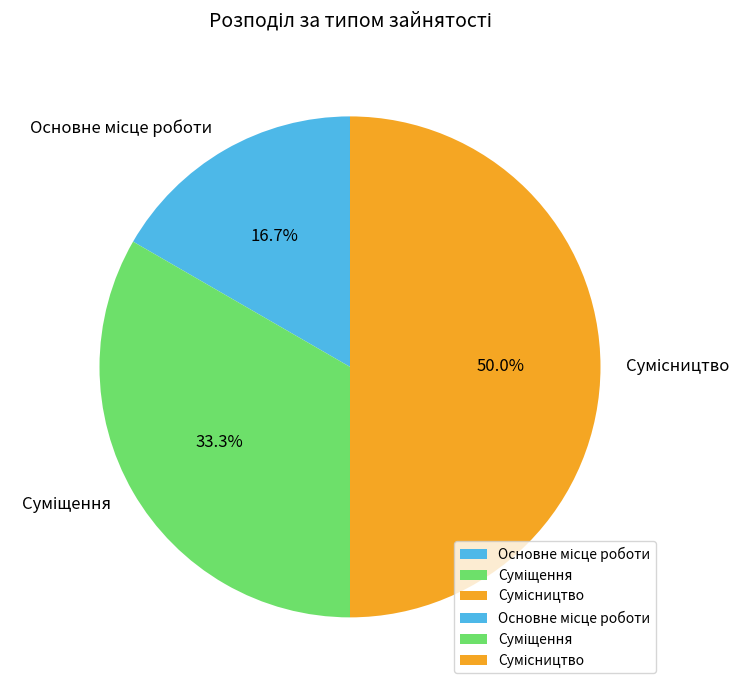

To the nearest percent, what is the difference between the Суміщення and Основне місце роботи slice percentages?

17%